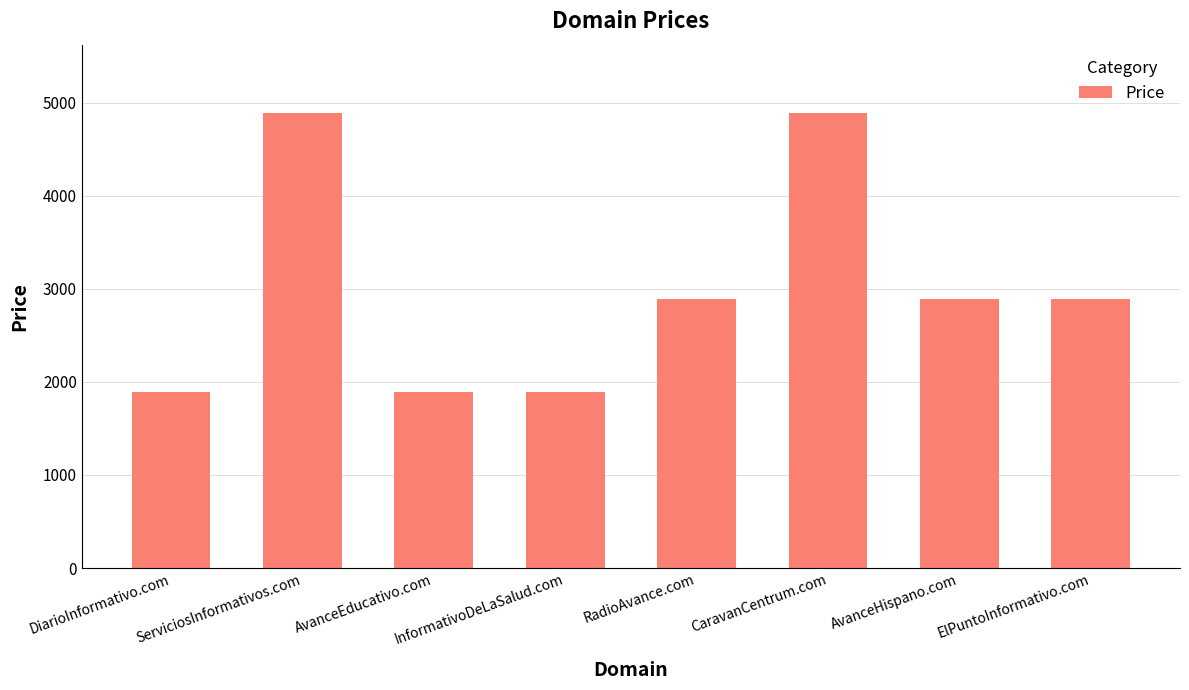

What is the average value?

3013